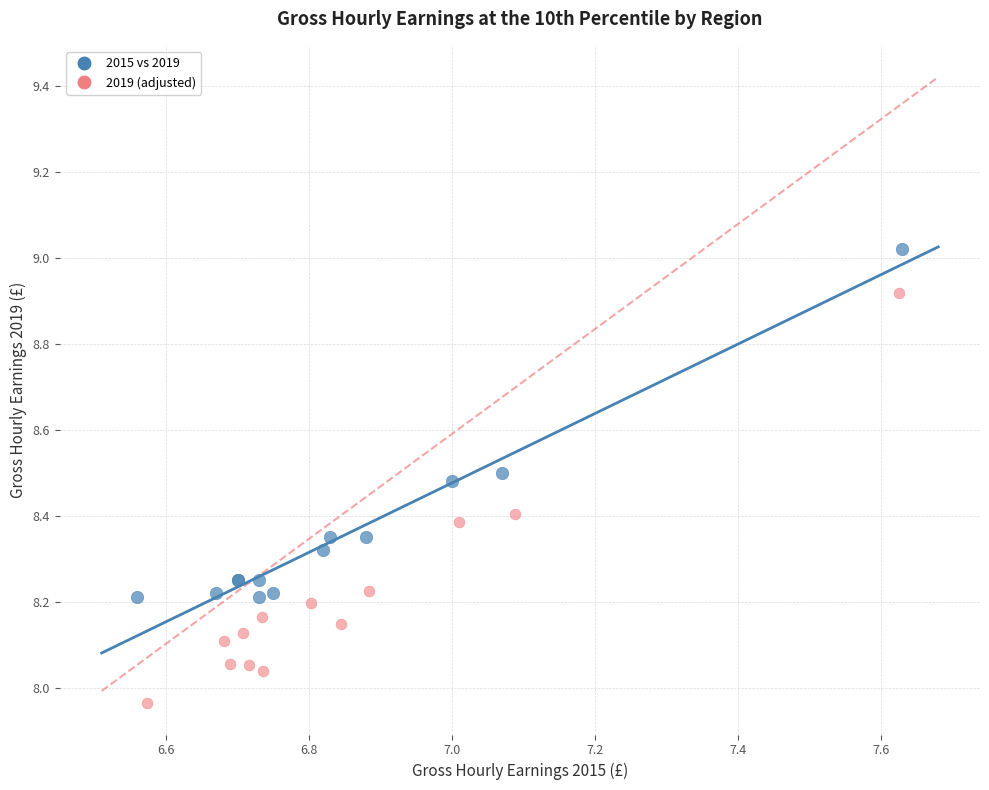

Which series reaches the minimum Y coordinate?

2019 (adjusted)